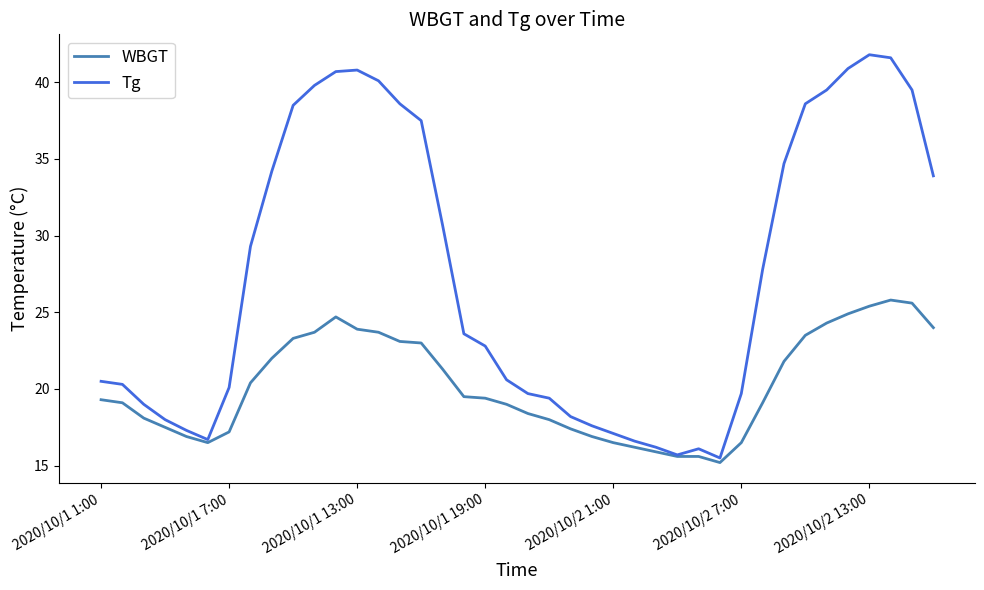

Which series has the largest total across all categories?

Tg